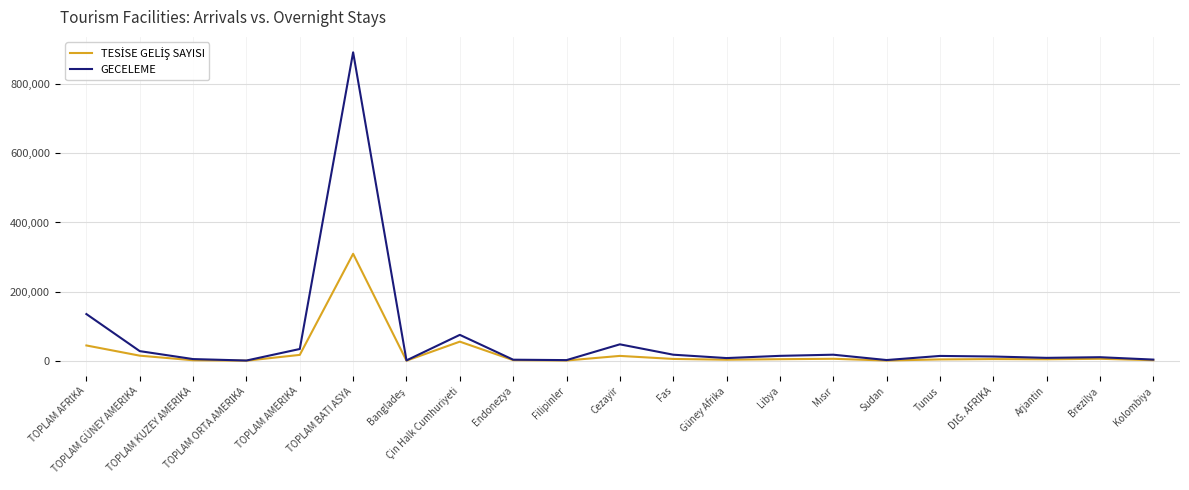

What is the greatest value displayed?

891862